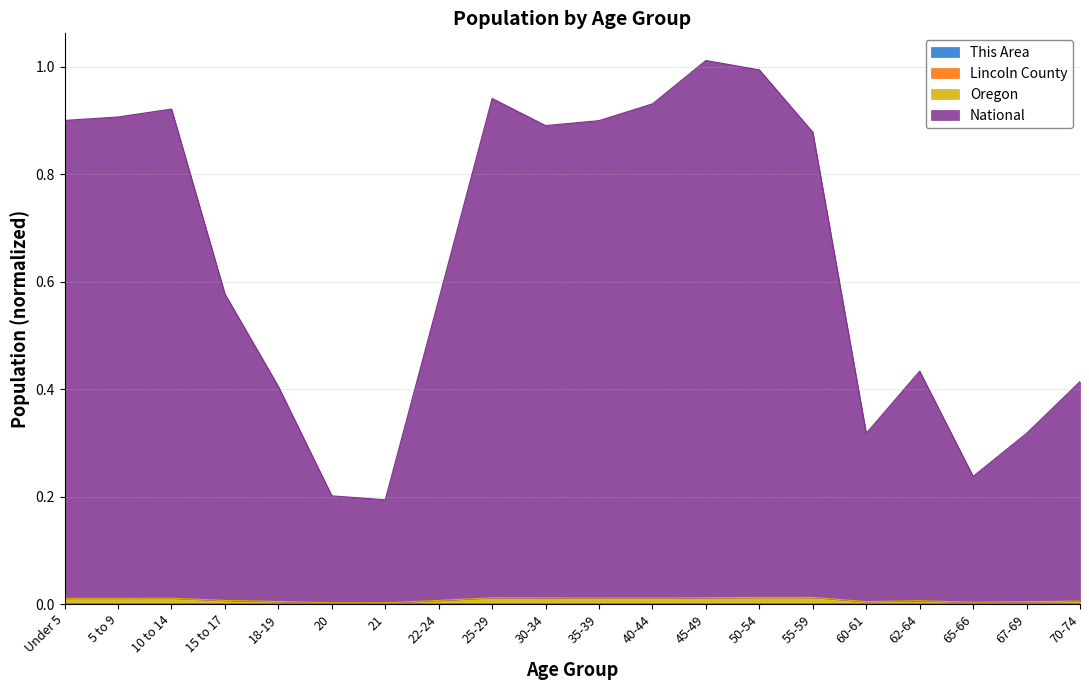

The Lincoln County series shows 0.0 at 5 to 9. True or false?

False